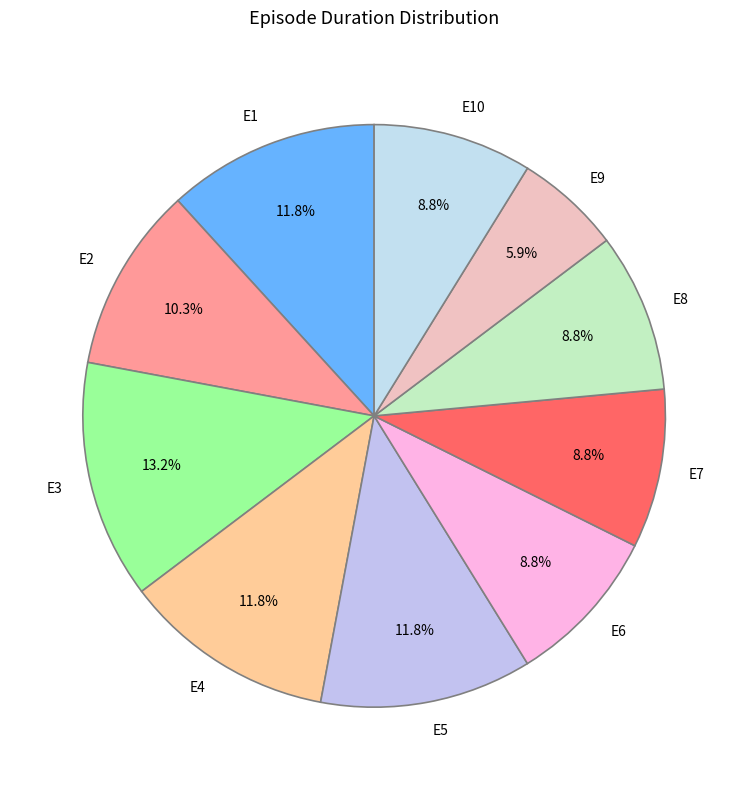

To the nearest percent, what is the average slice percentage?

10%